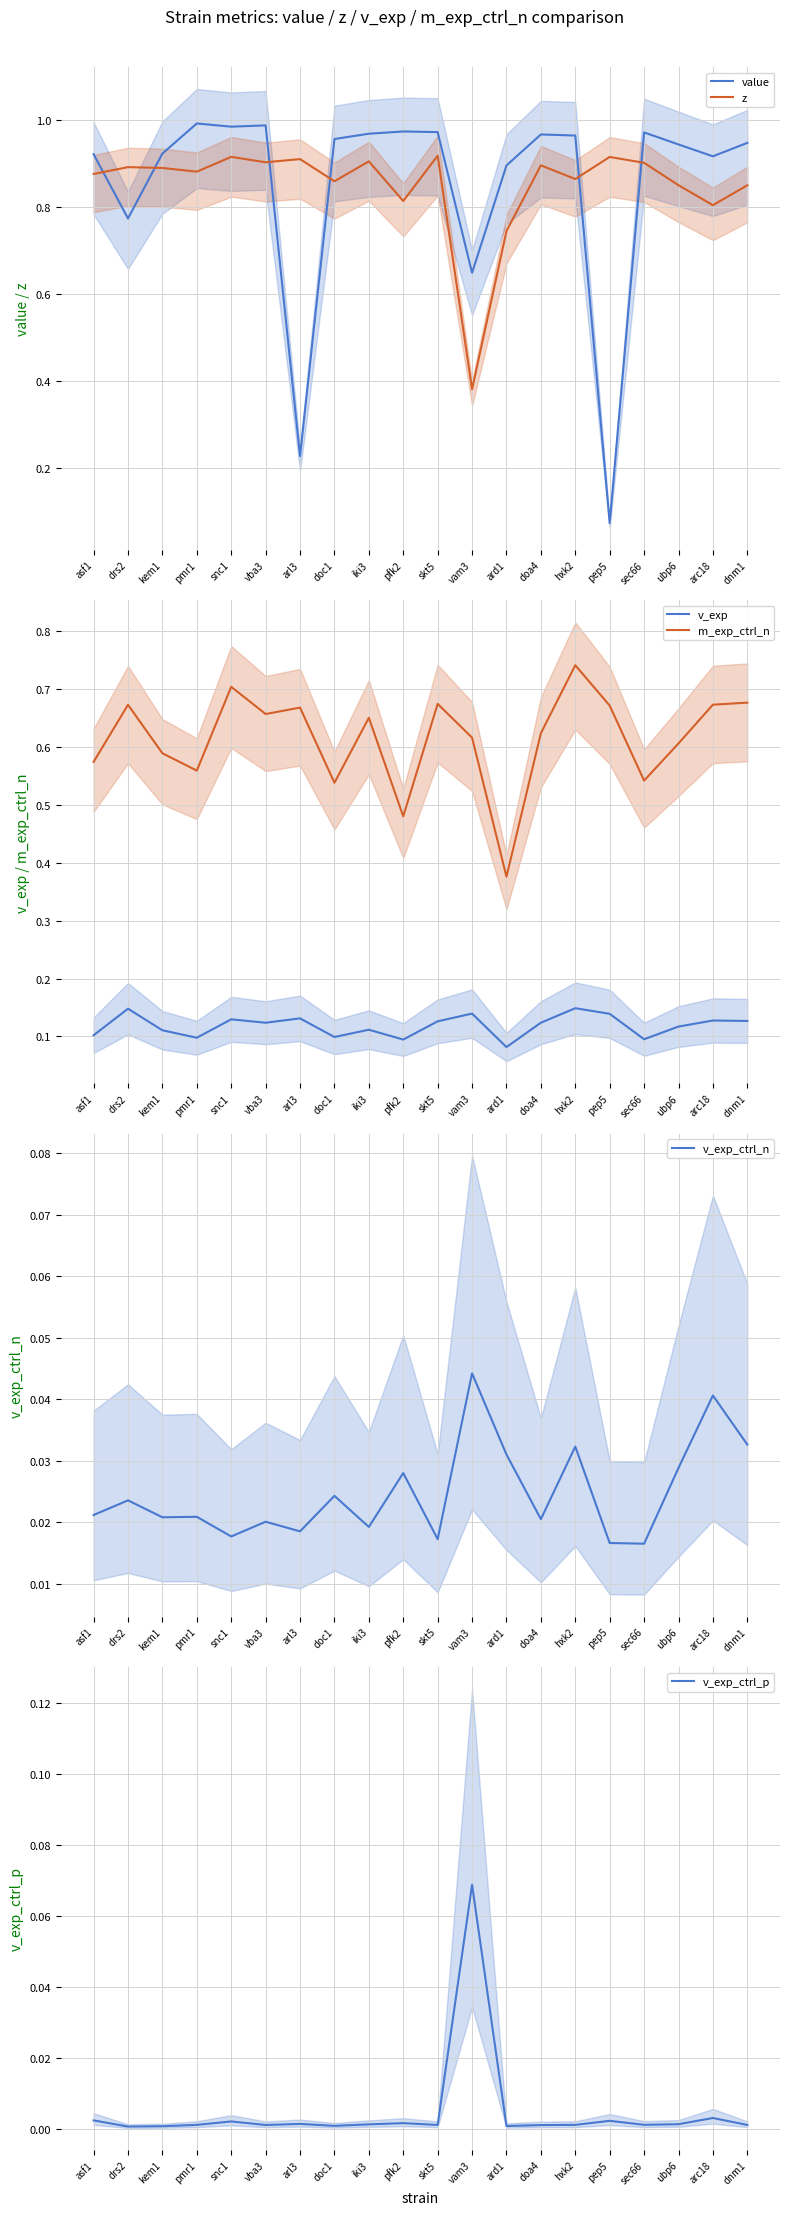

Which category has the highest value across all series?

pmr1